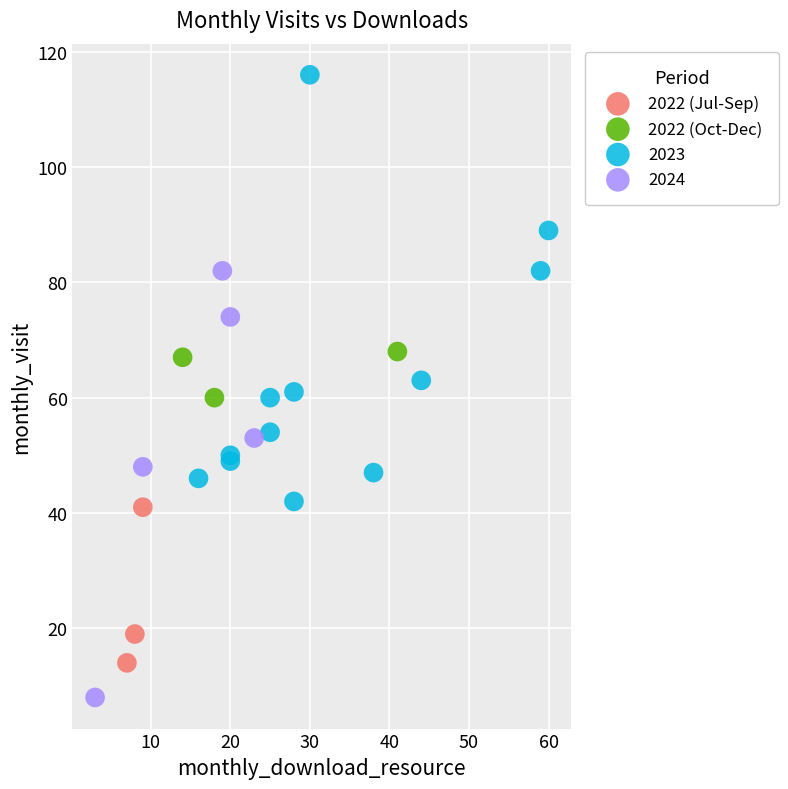

Which series reaches the maximum Y coordinate?

2023